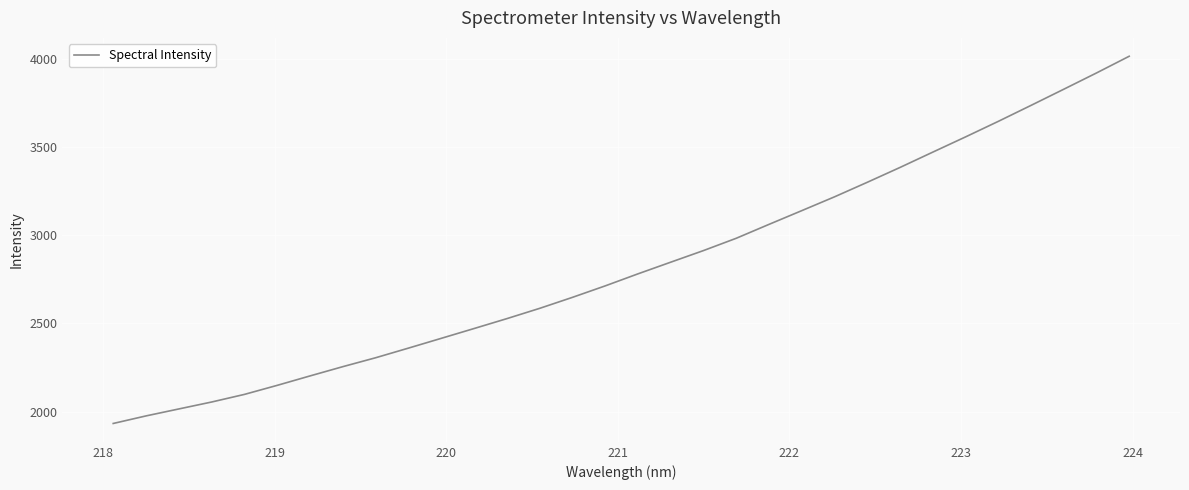

Is this an area chart (filled region under the line)?

No